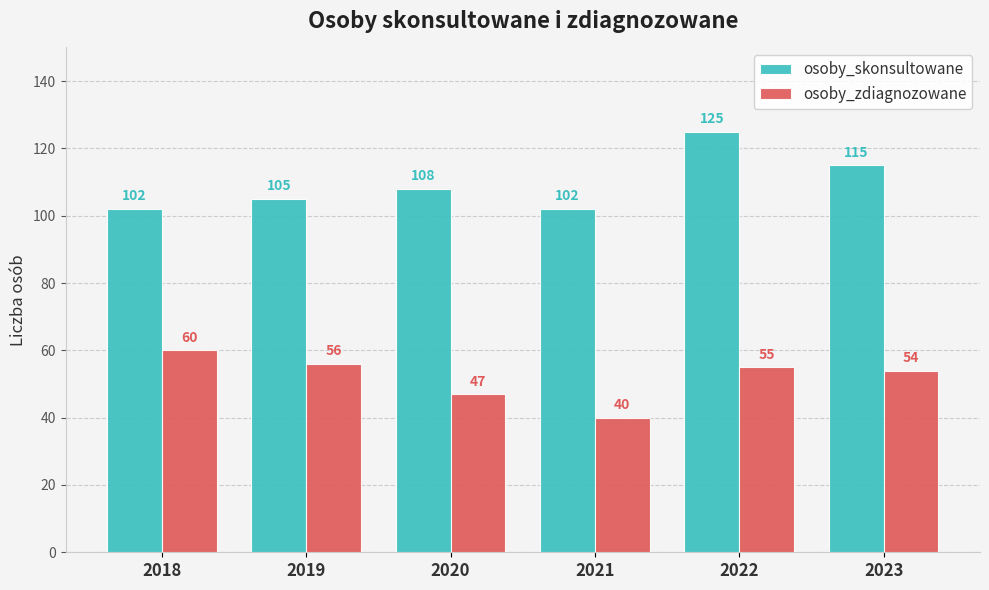

List the series in order of their peak value, highest first.

osoby_skonsultowane, osoby_zdiagnozowane